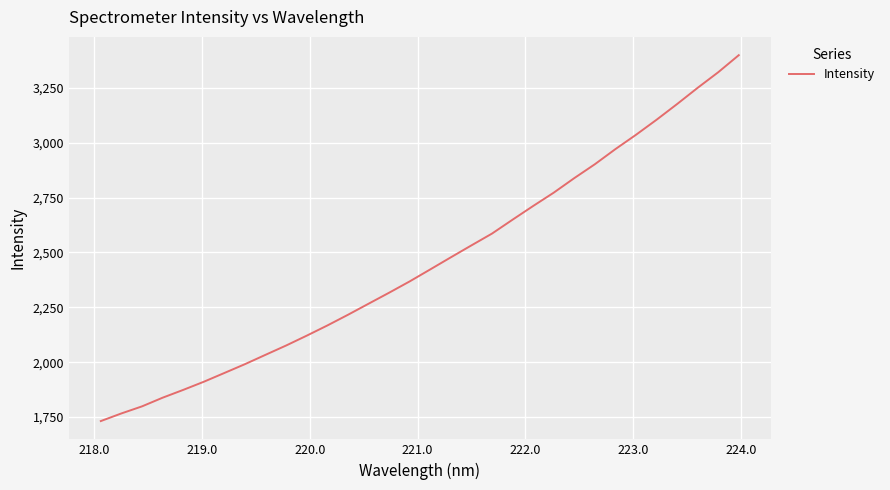

What is the smallest value displayed?

1732.1